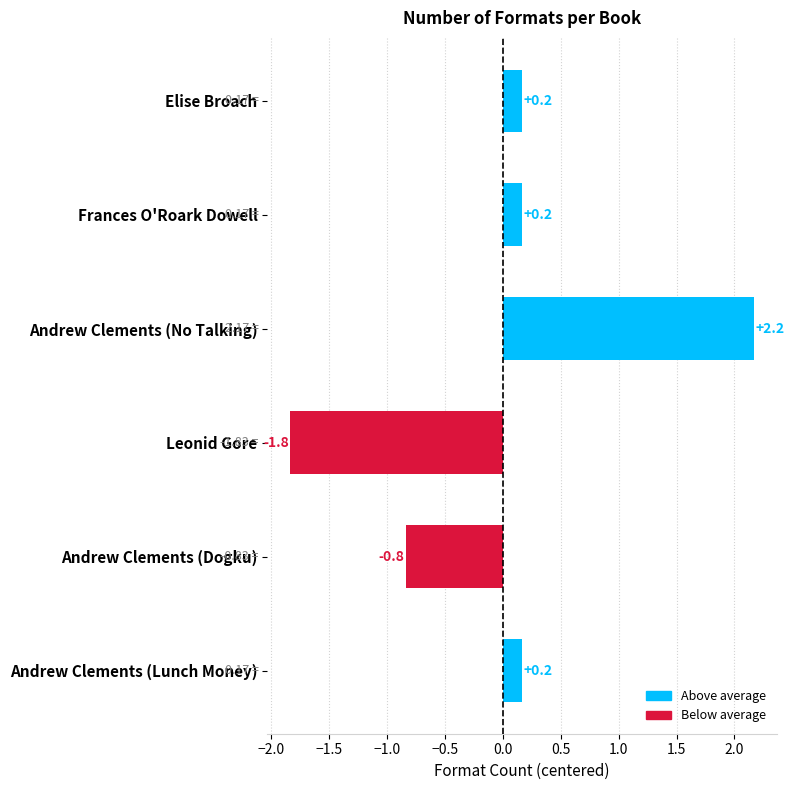

How many data points are less than 0?

2